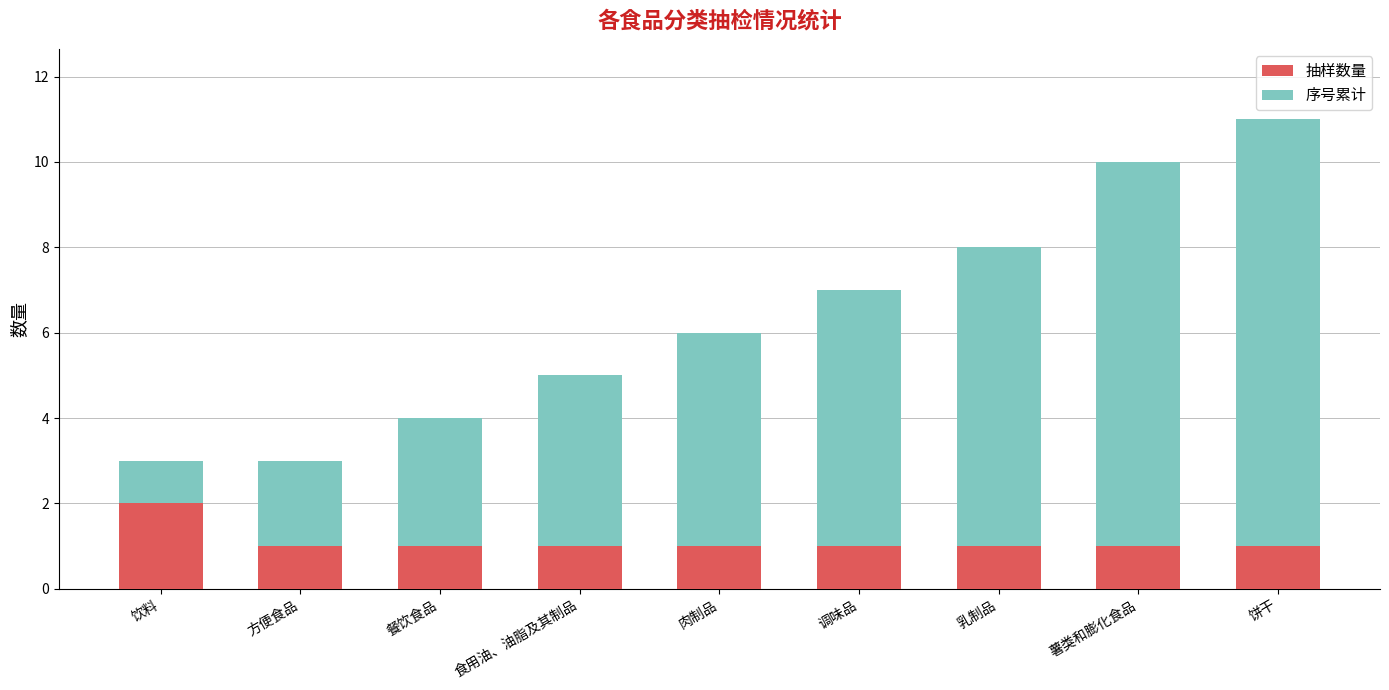

Reading left to right, list the values for the 抽样数量 series.

饮料=2	方便食品=1	餐饮食品=1	食用油、油脂及其制品=1	肉制品=1	调味品=1	乳制品=1	薯类和膨化食品=1	饼干=1